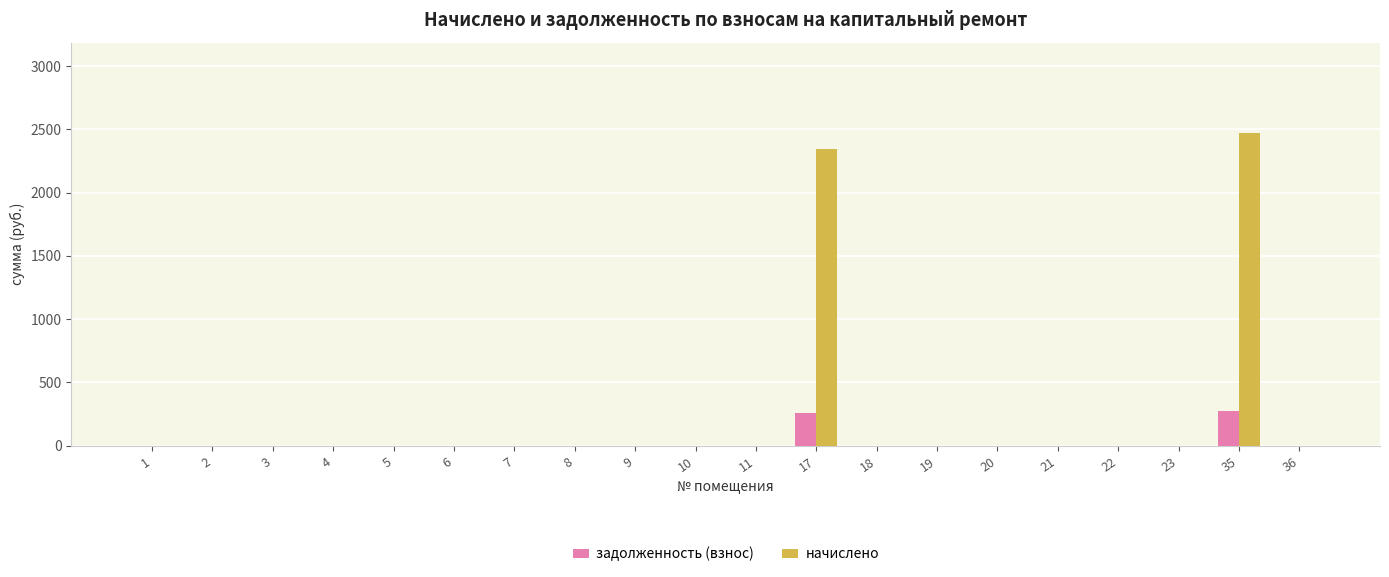

Are the bars grouped side by side (vs. stacked)?

Yes